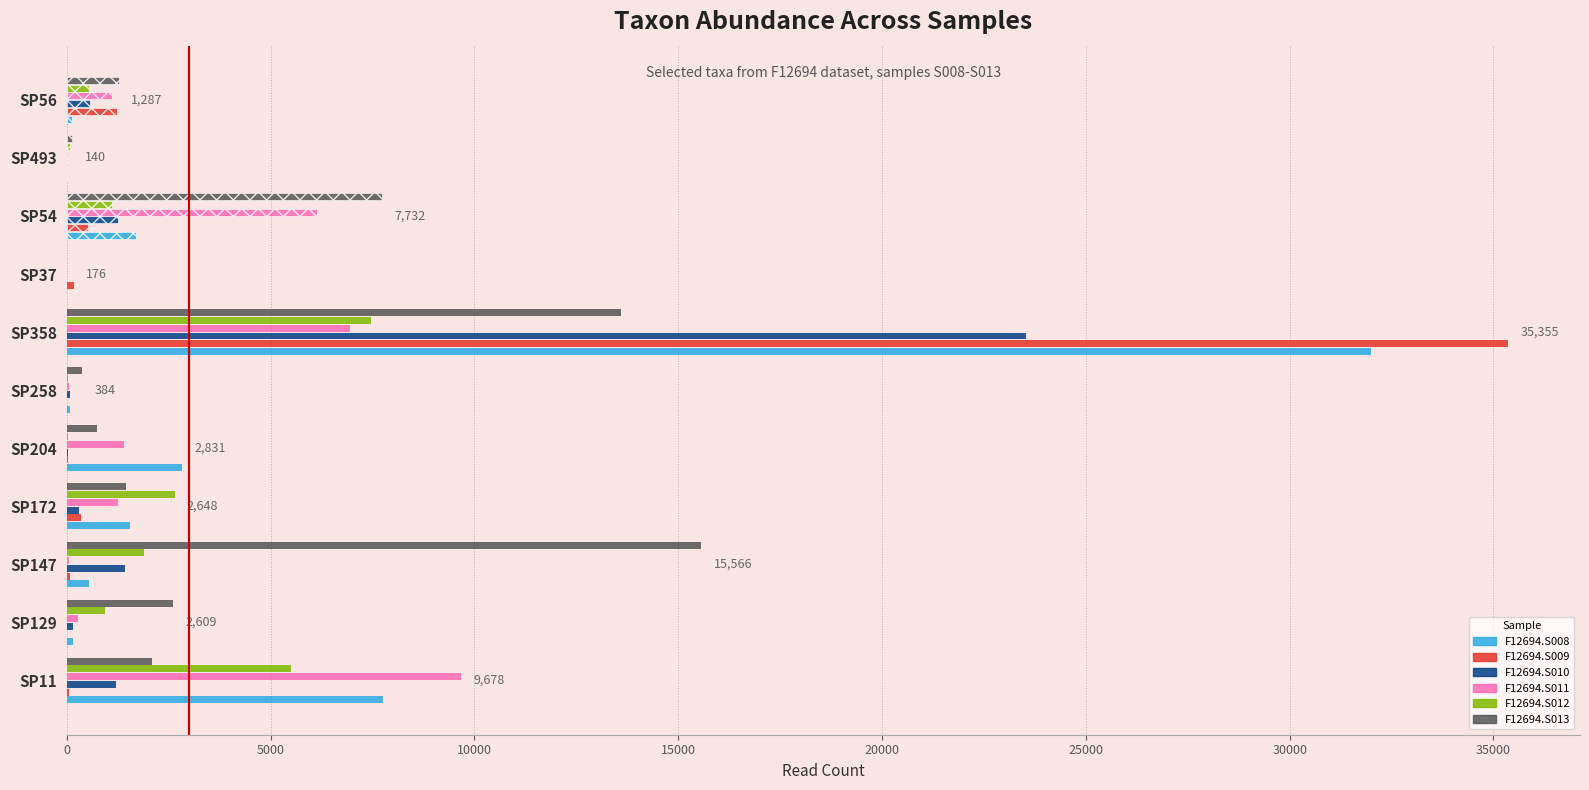

Is the value of F12694.S013 at SP11 greater than the value of F12694.S009 at SP172?

Yes